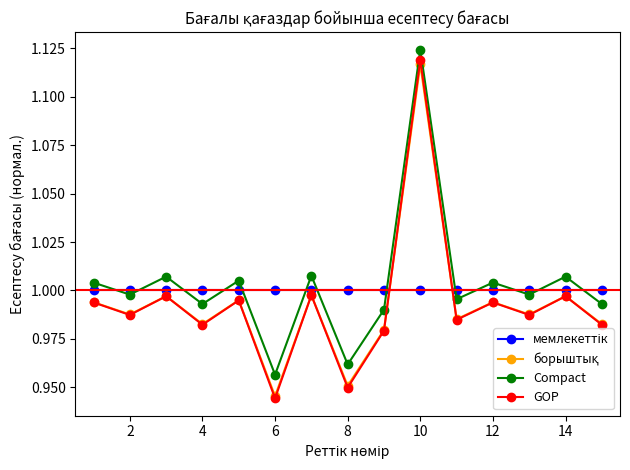

Which series has the widest spread of values?

GOP